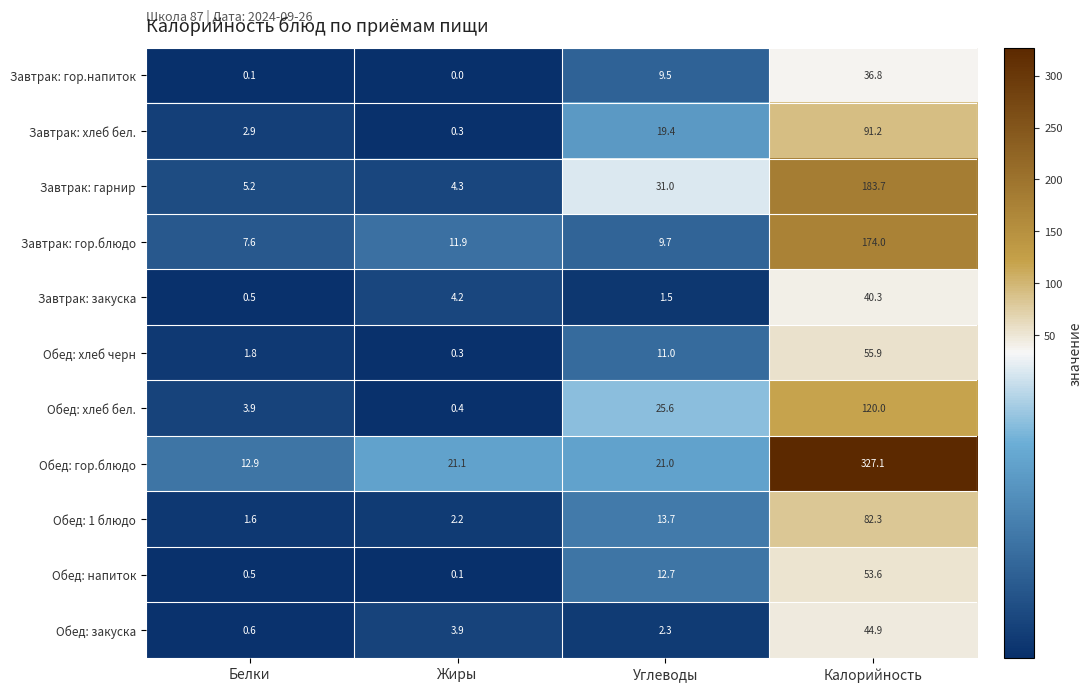

Between Жиры and Углеводы, which series saw the biggest shift?

Завтрак: гарнир